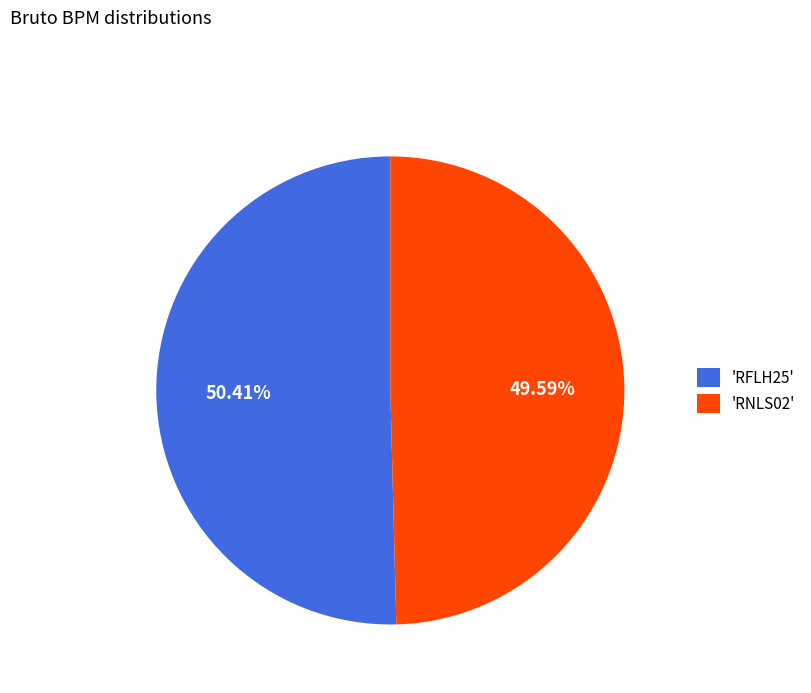

Do 'RNLS02' and 'RFLH25' together represent more than half of the pie?

Yes